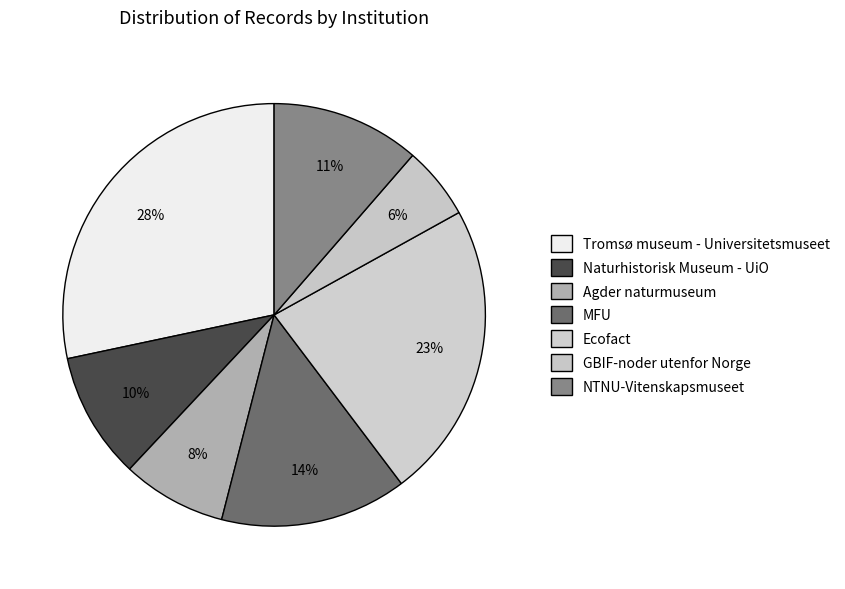

Count the number of slices in the pie.

7